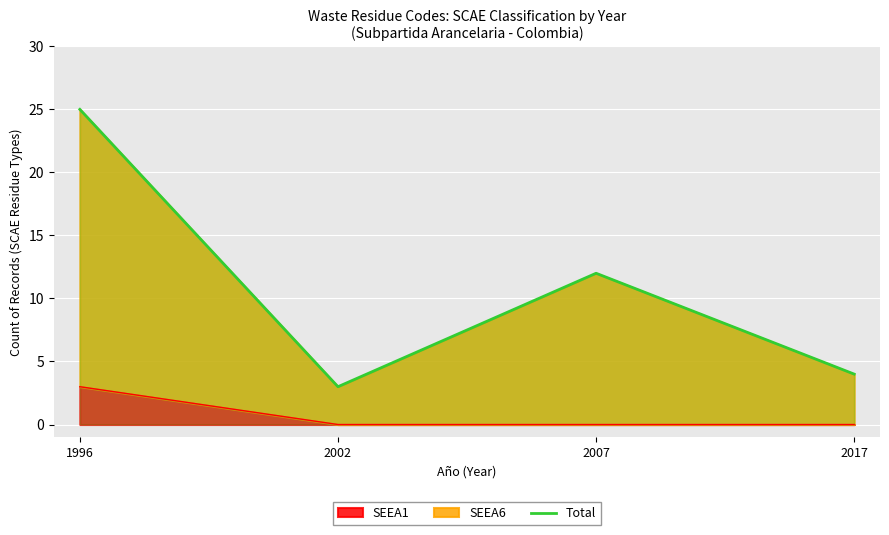

What is the difference between the maximum and minimum values?

22